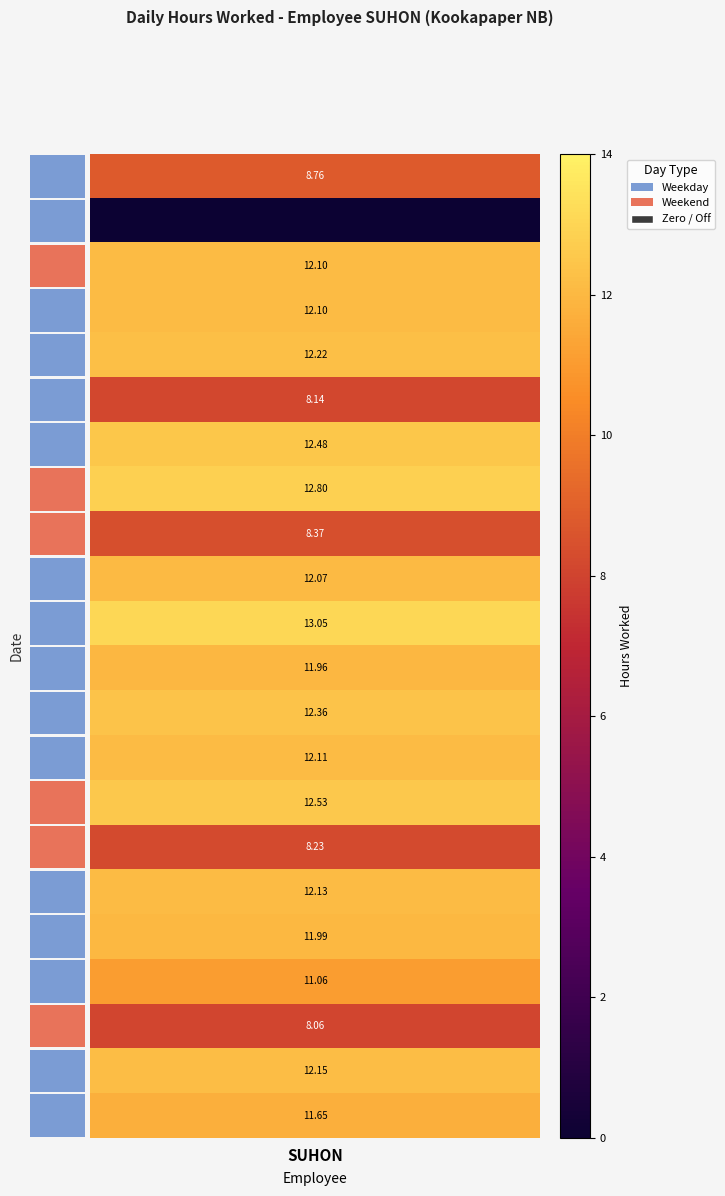

At which category is the sum across all series the highest?

SUHON